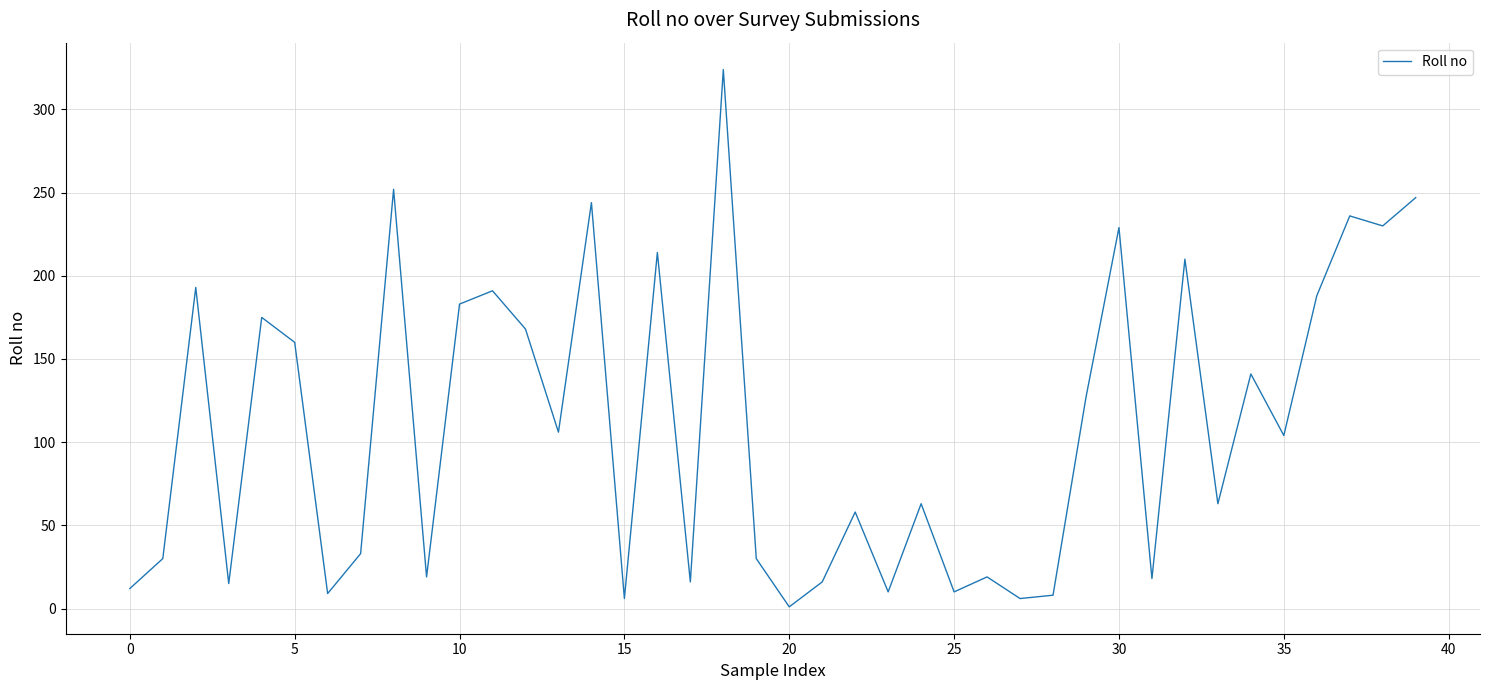

What is the difference between the maximum and minimum values?

323